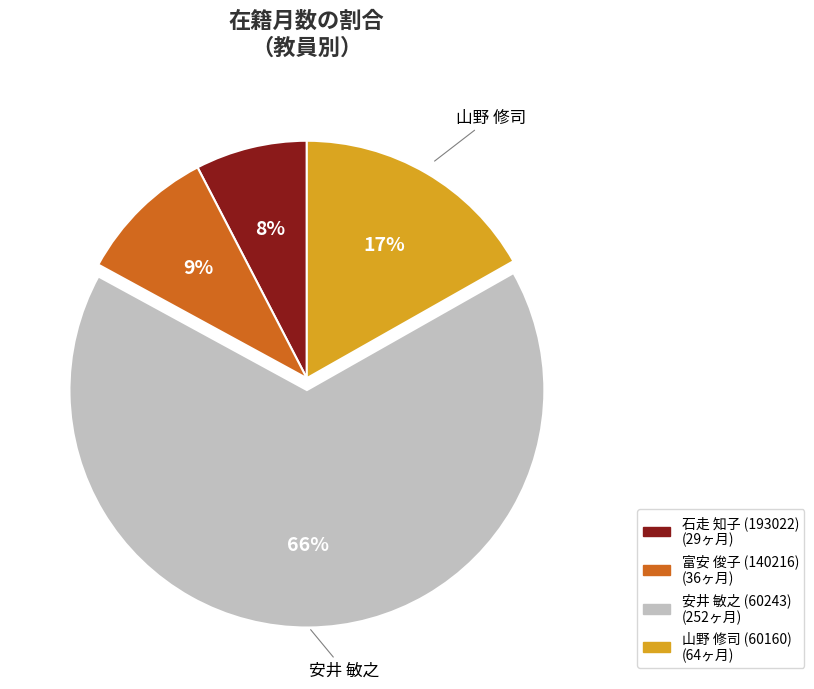

Which slice is the largest?

安井 敏之 (60243)